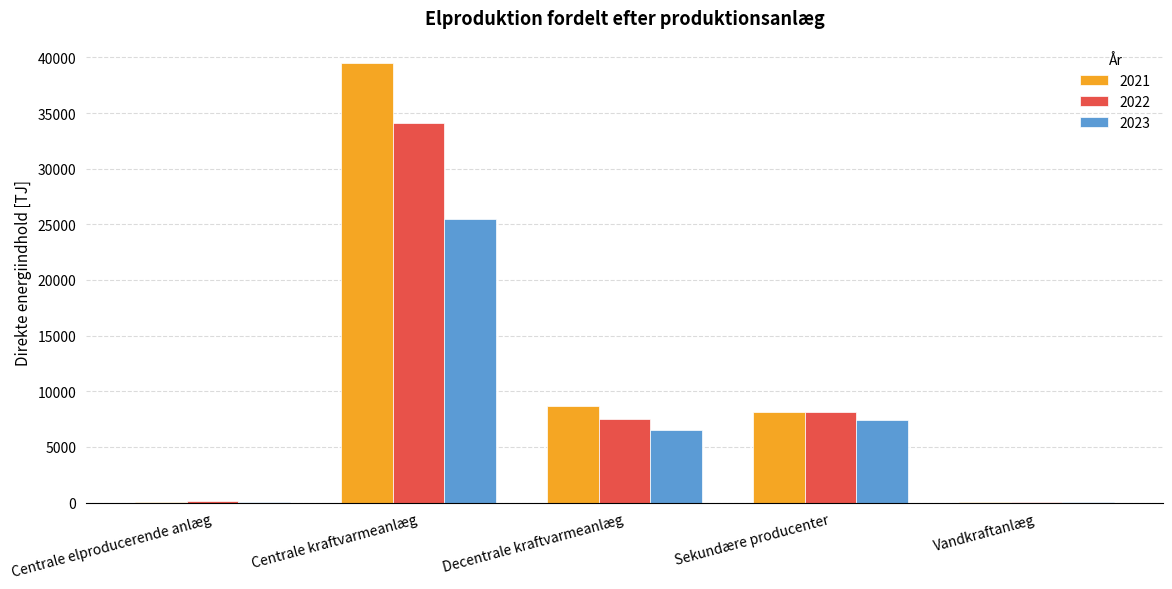

The value of 2022 at Sekundære producenter is 8159.5. True or false?

True